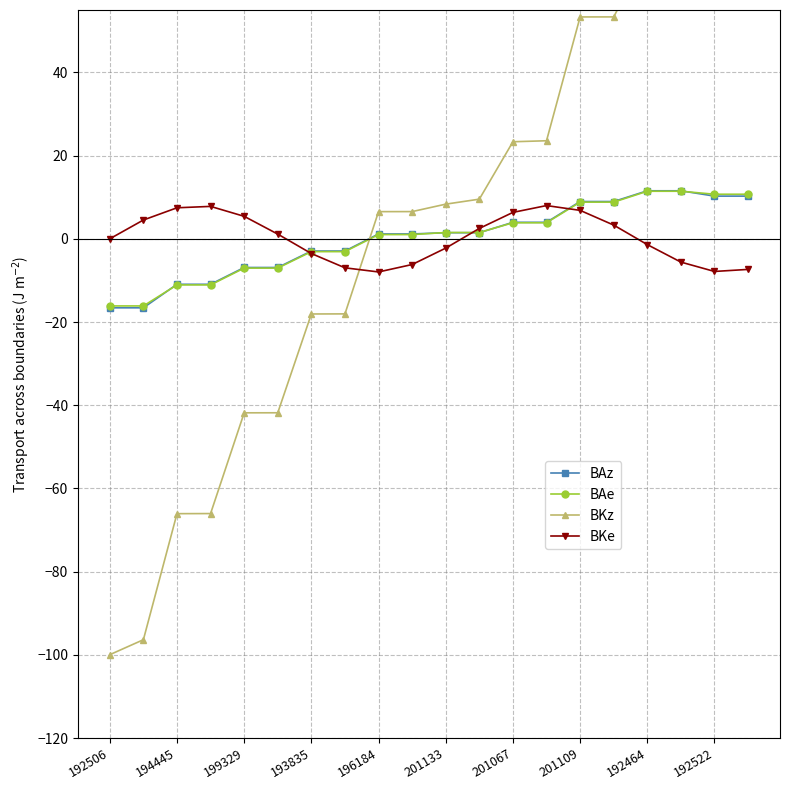

Is it true that BAz equals 14.9 at 201109?

False